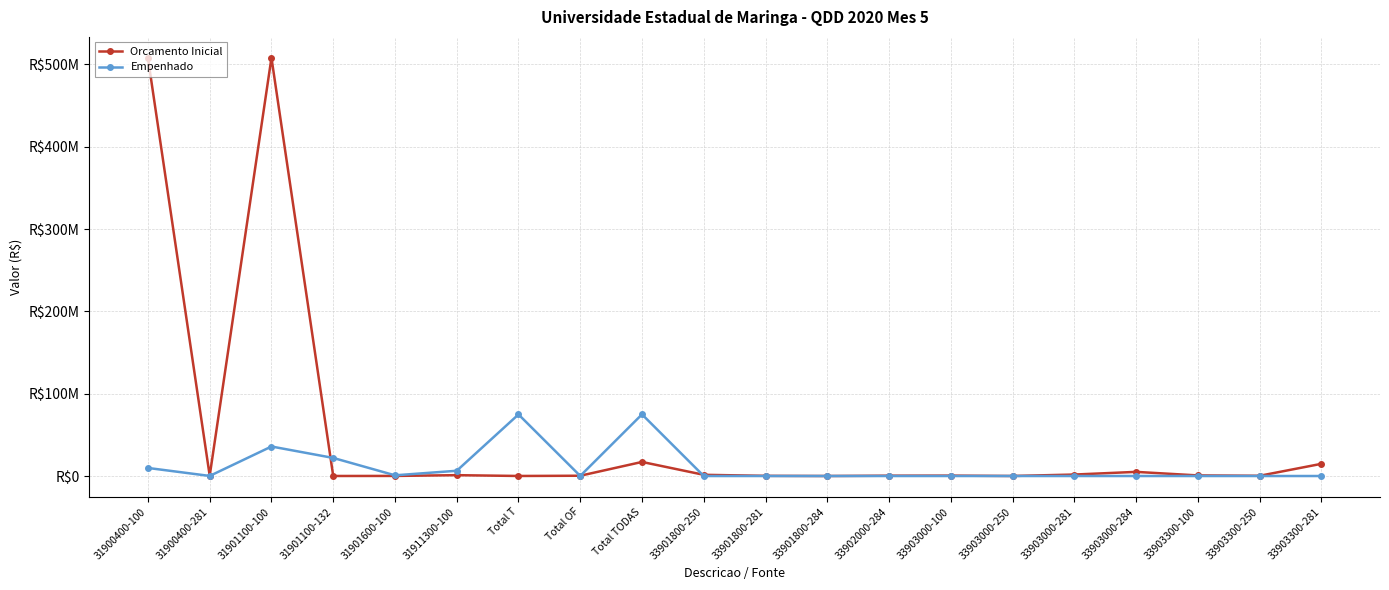

Is this an area chart (filled region under the line)?

No